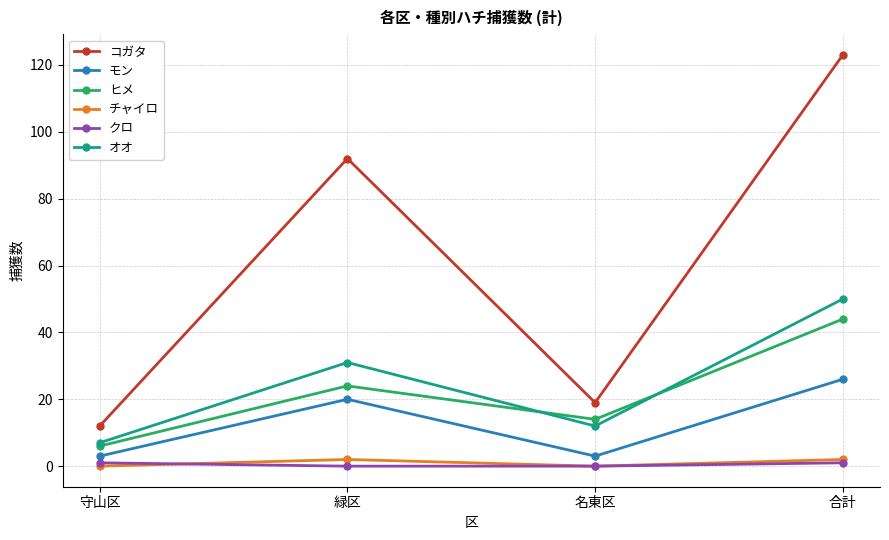

Which series has the largest total across all categories?

コガタ